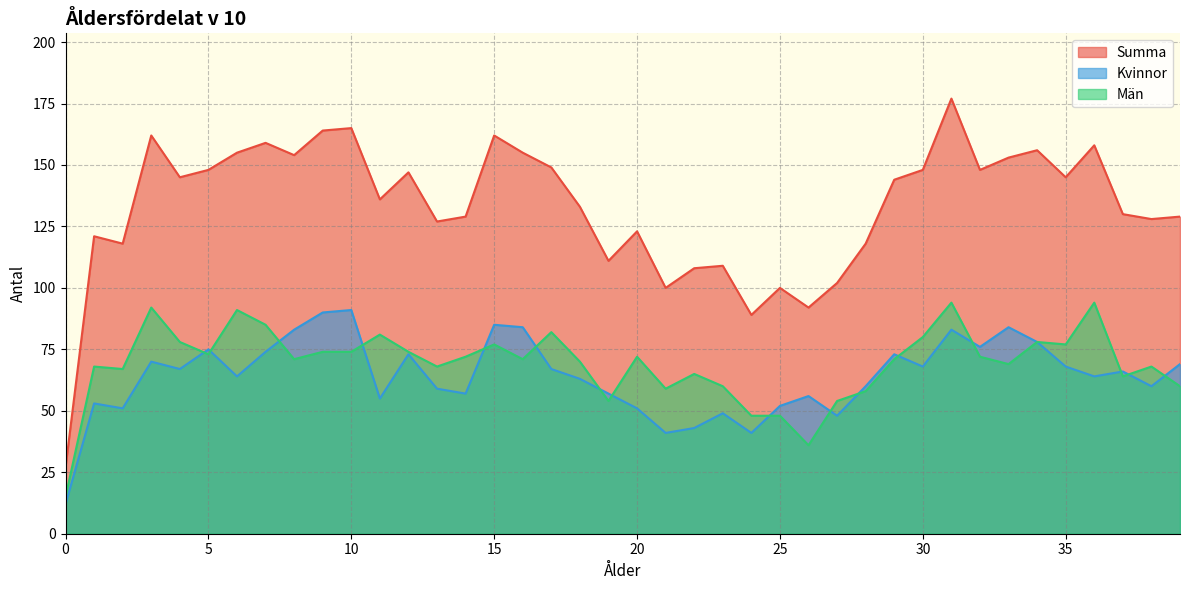

Read the Män value at 20, to the nearest 5.

70